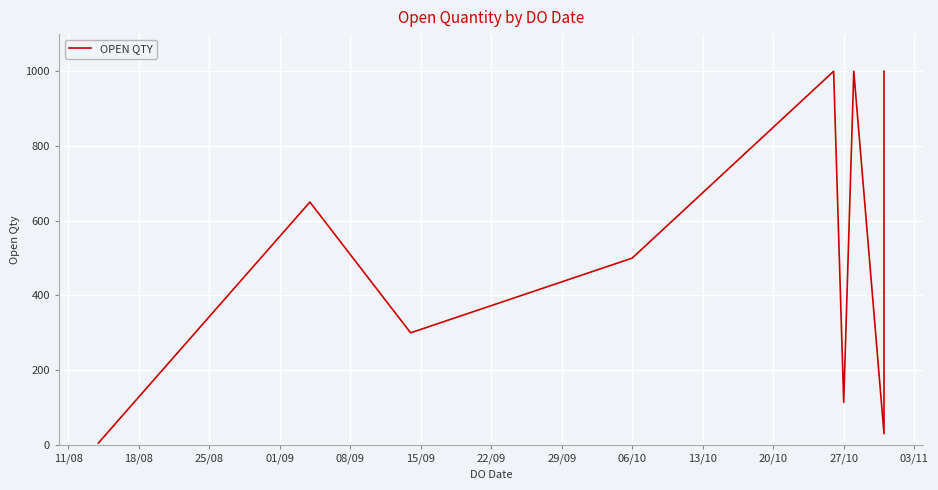

How many data points does each series have?

9